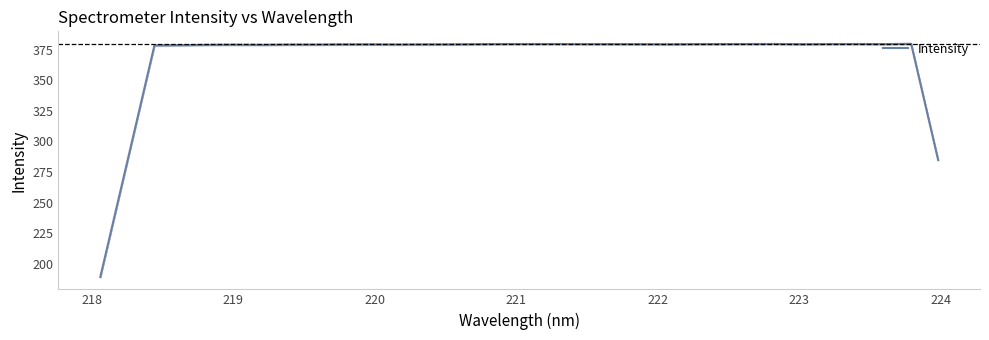

What is the maximum value for Intensity?

380.0